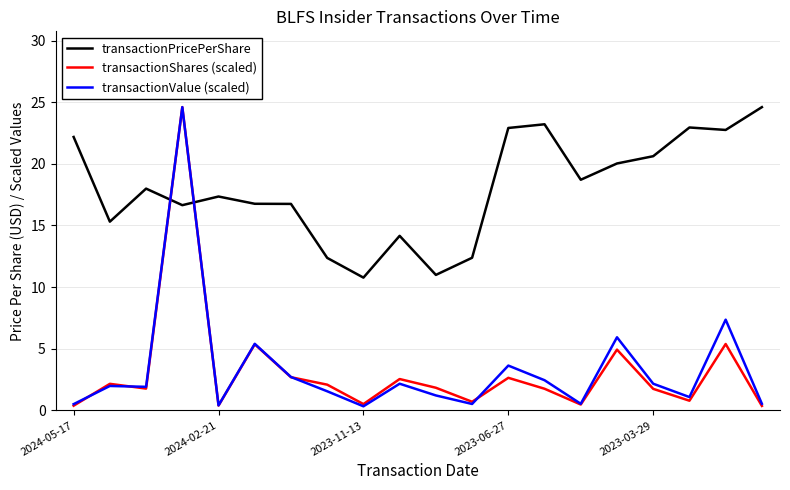

Which series has the largest total across all categories?

transactionPricePerShare